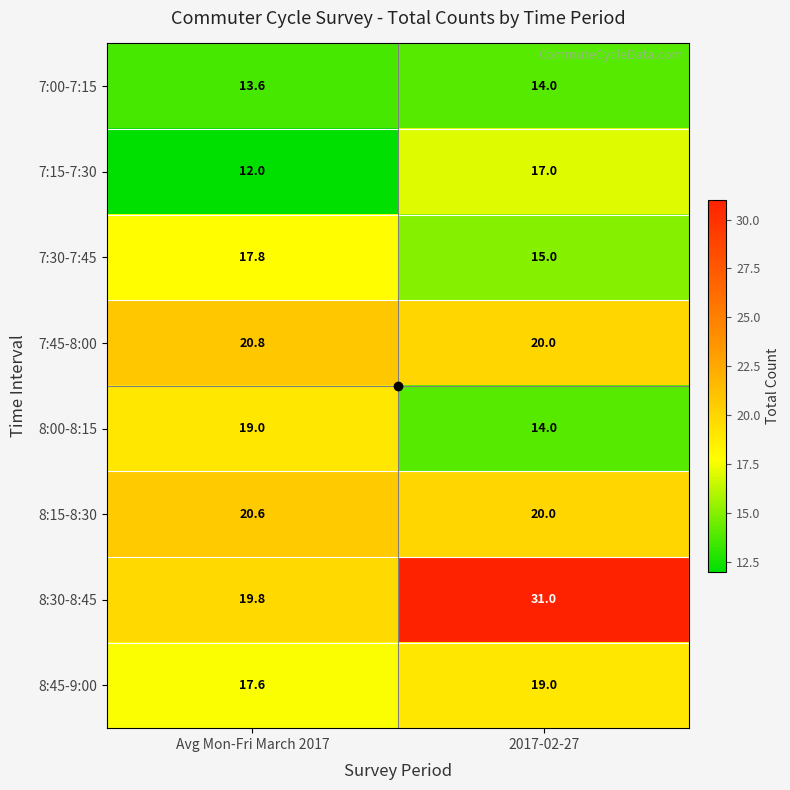

Which category has the lowest value in the 7:30-7:45 series?

2017-02-27